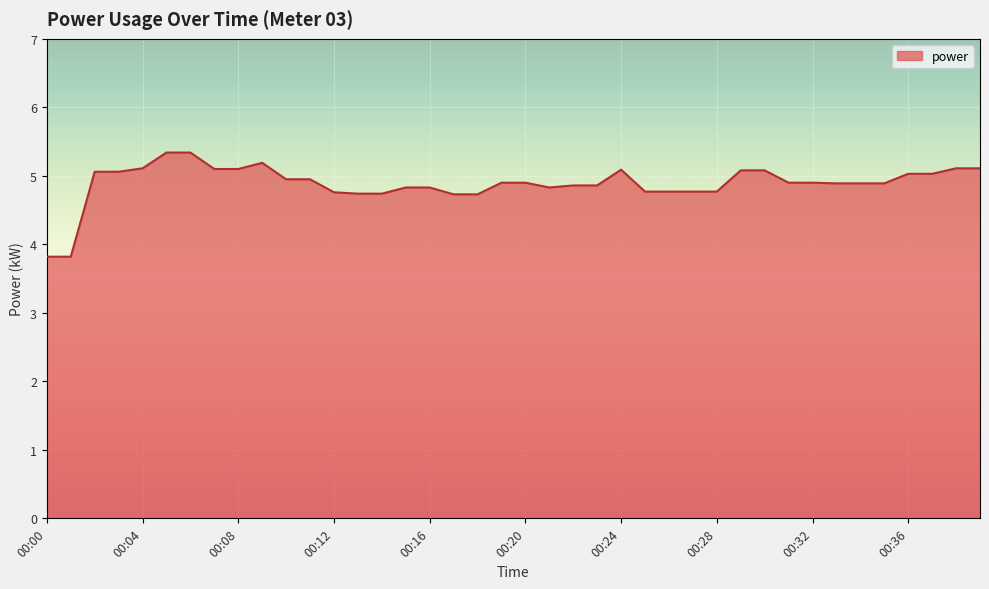

What is the minimum value shown in the chart?

3.8